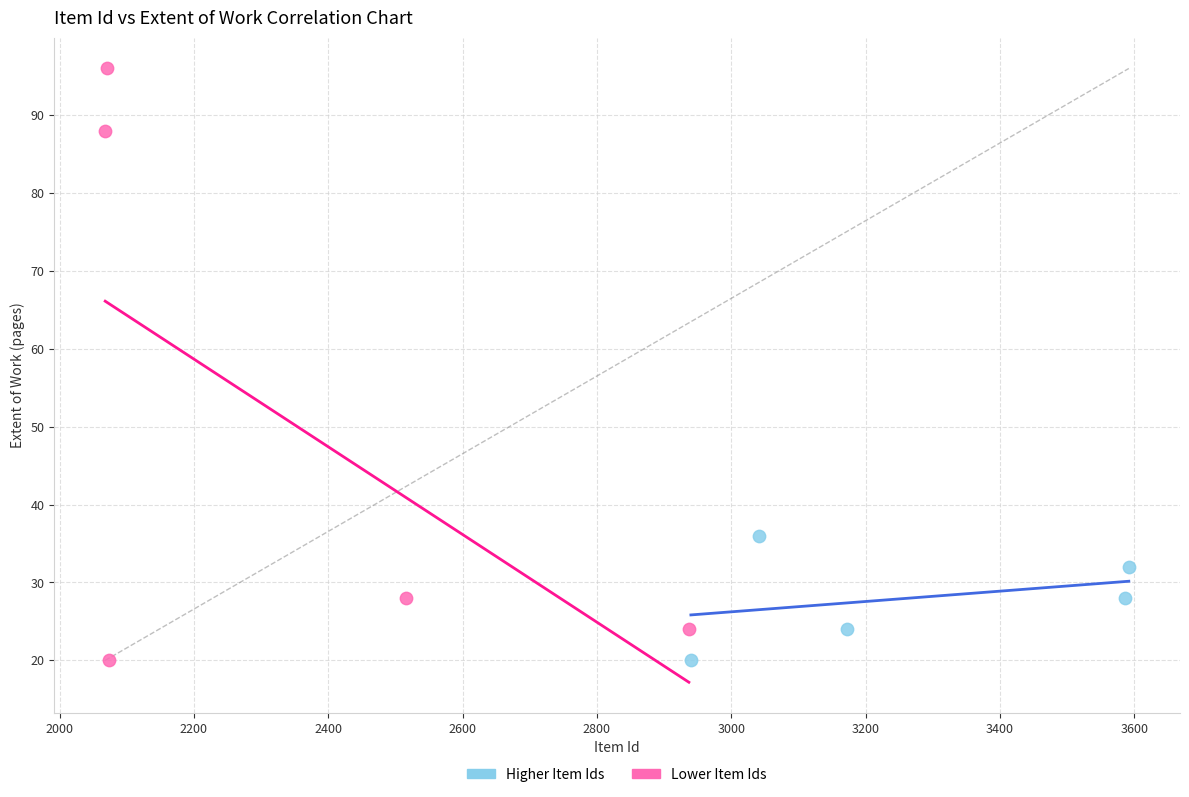

Which series has the largest Y range (max minus min)?

Lower Item Ids